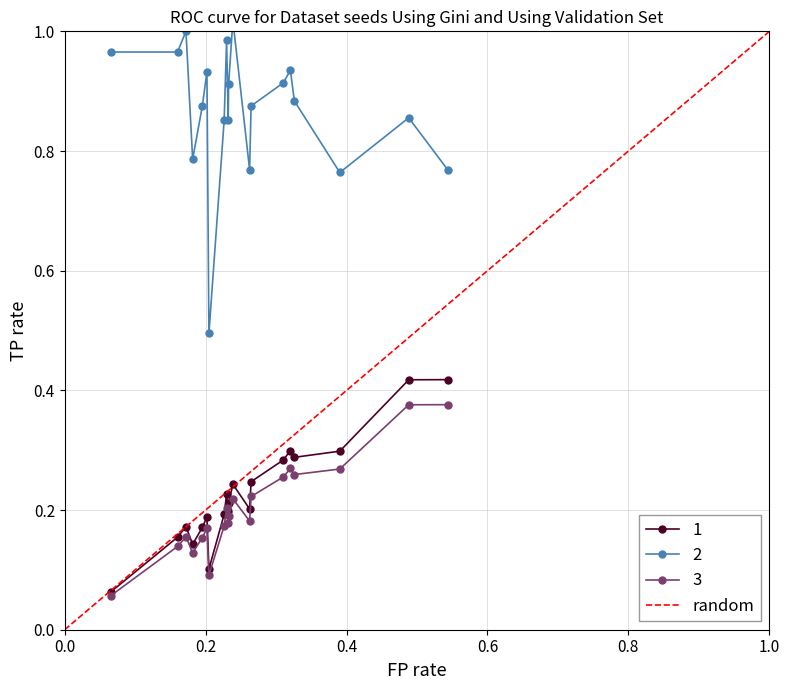

Is it true that random equals 1.6 at 1.0?

False